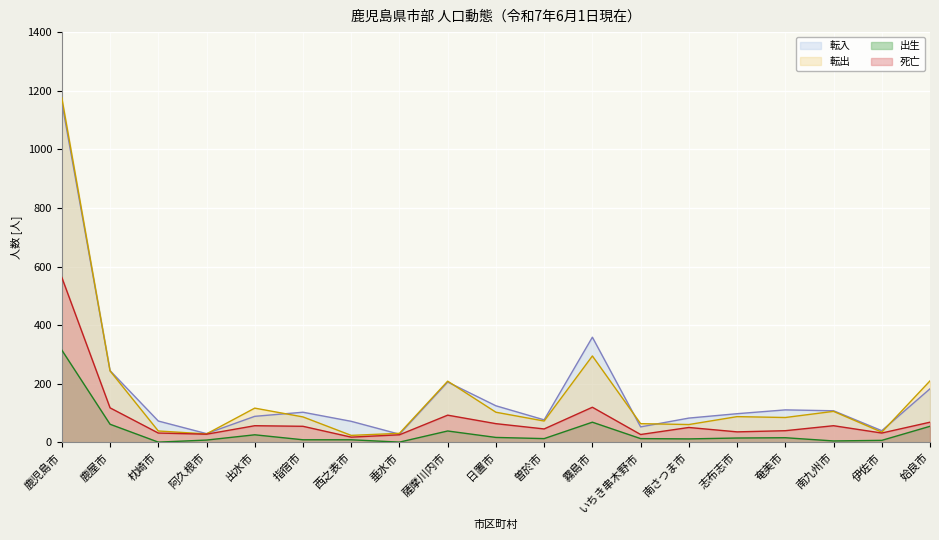

What is the highest value of the 転入 series?

1160